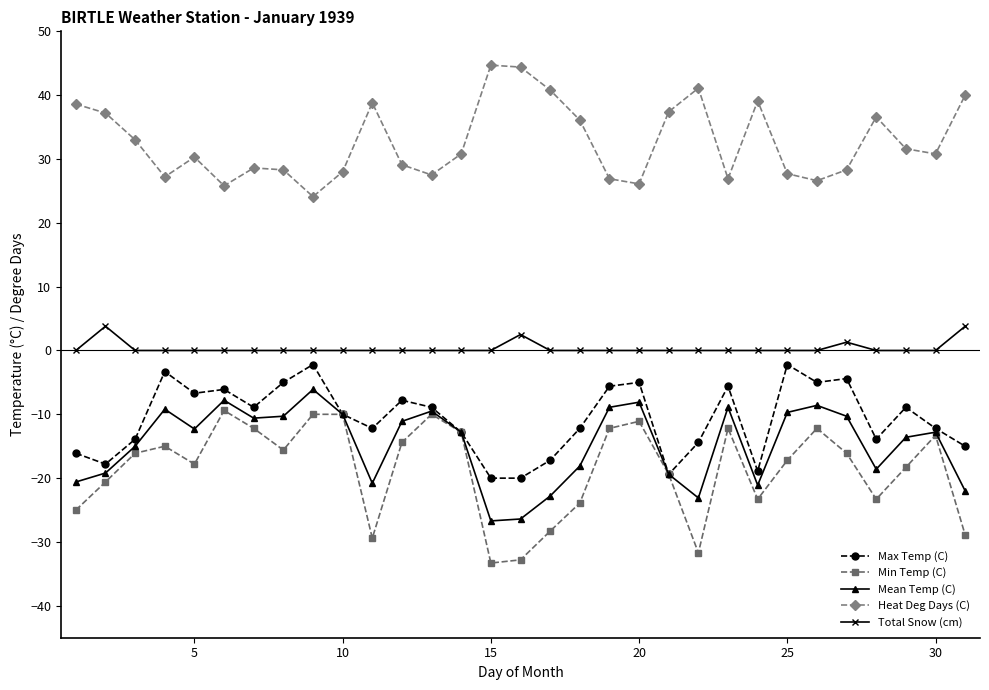

True or false: Heat Deg Days (C) and Mean Temp (C) intersect in this chart.

False